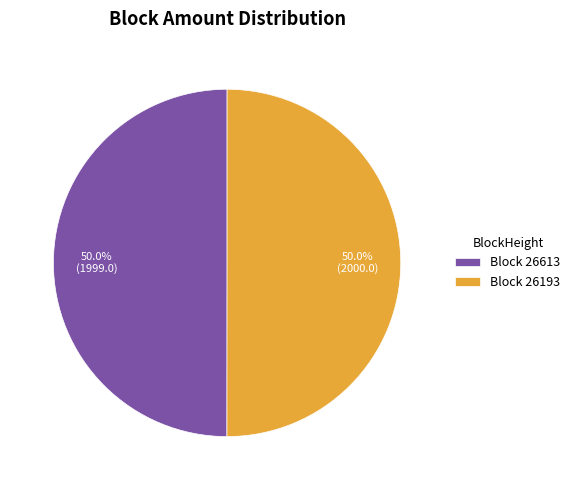

Is the sum of Block 26193 and Block 26613 greater than half?

Yes